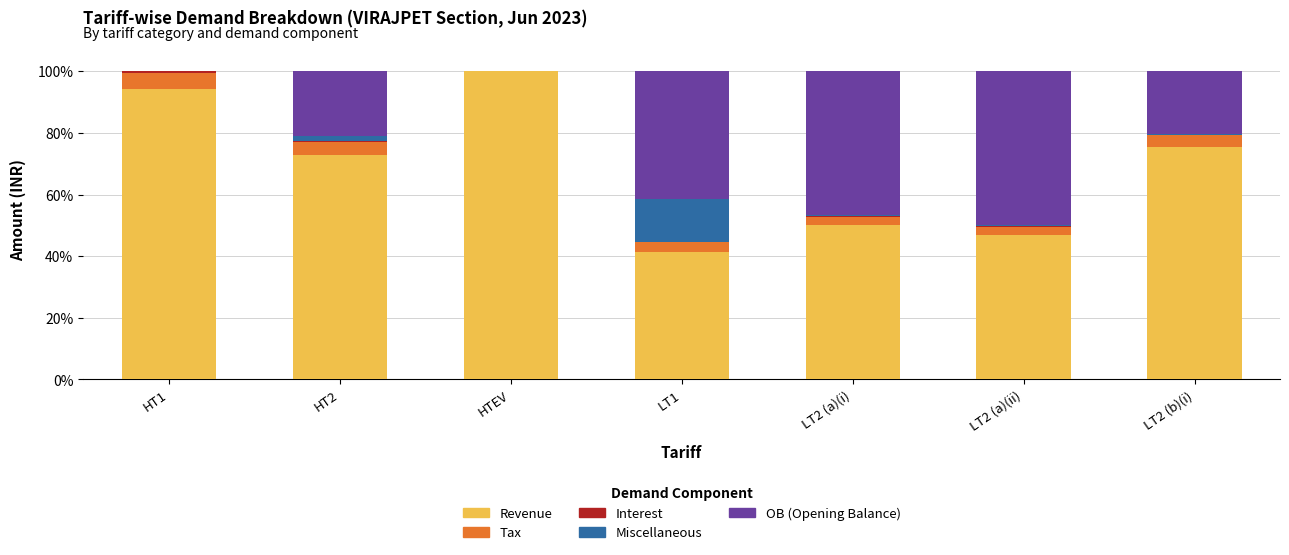

What is the total value across all series at HTEV?

100.0